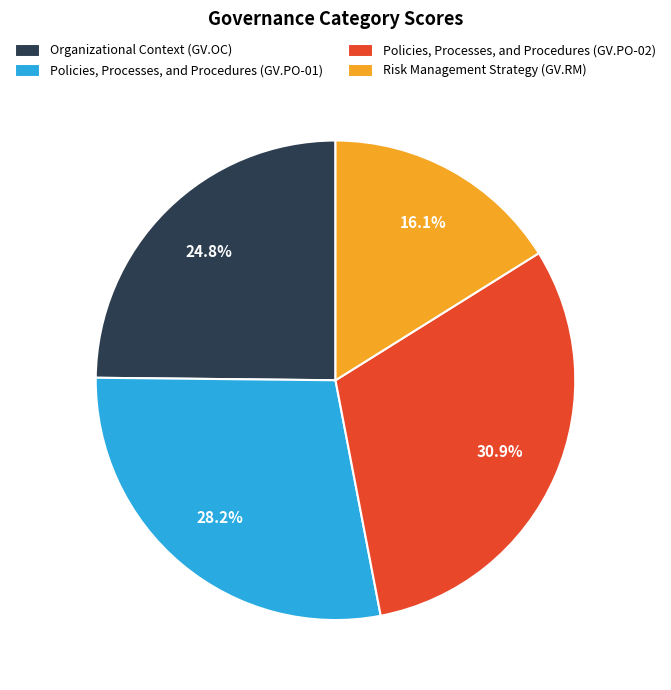

How many segments does this pie chart have?

4